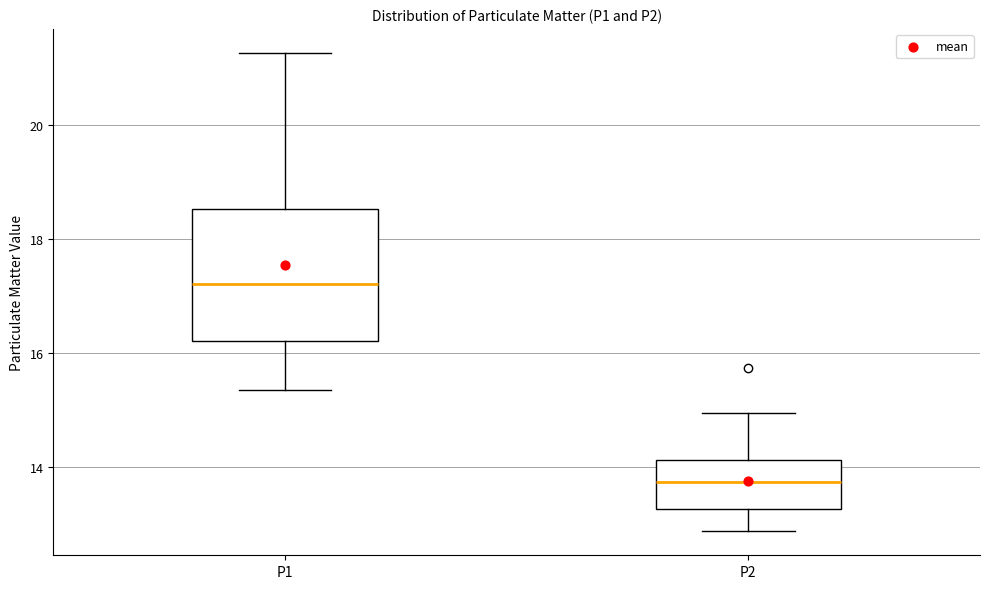

Which box's median line is the lowest?

P2